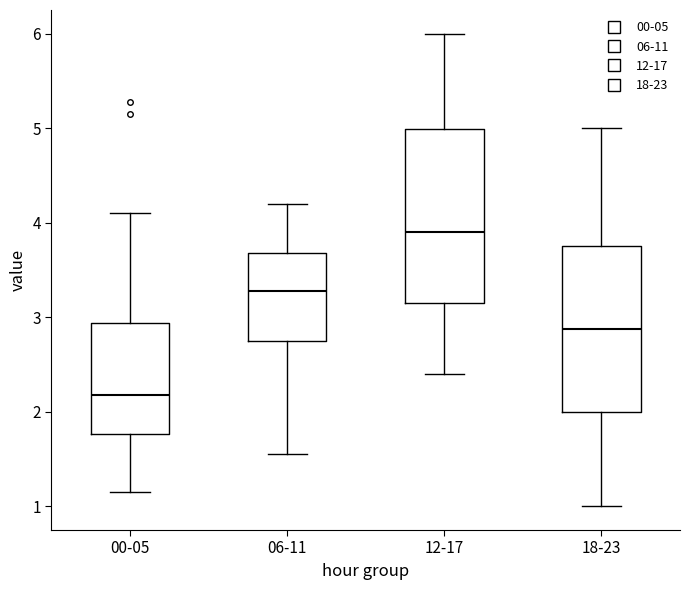

Reading left to right, read every box against the y-axis: the position of its median line, the range the box covers, and the ends of its whiskers. The values are not printed on the chart, so give them approximately, as read against the axis.

00-05: median 2.2, box 1.8 to 2.9, whiskers 1.2 to 4.1
06-11: median 3.3, box 2.8 to 3.7, whiskers 1.6 to 4.2
12-17: median 3.9, box 3.2 to 5.0, whiskers 2.4 to 6.0
18-23: median 2.9, box 2.0 to 3.8, whiskers 1.0 to 5.0